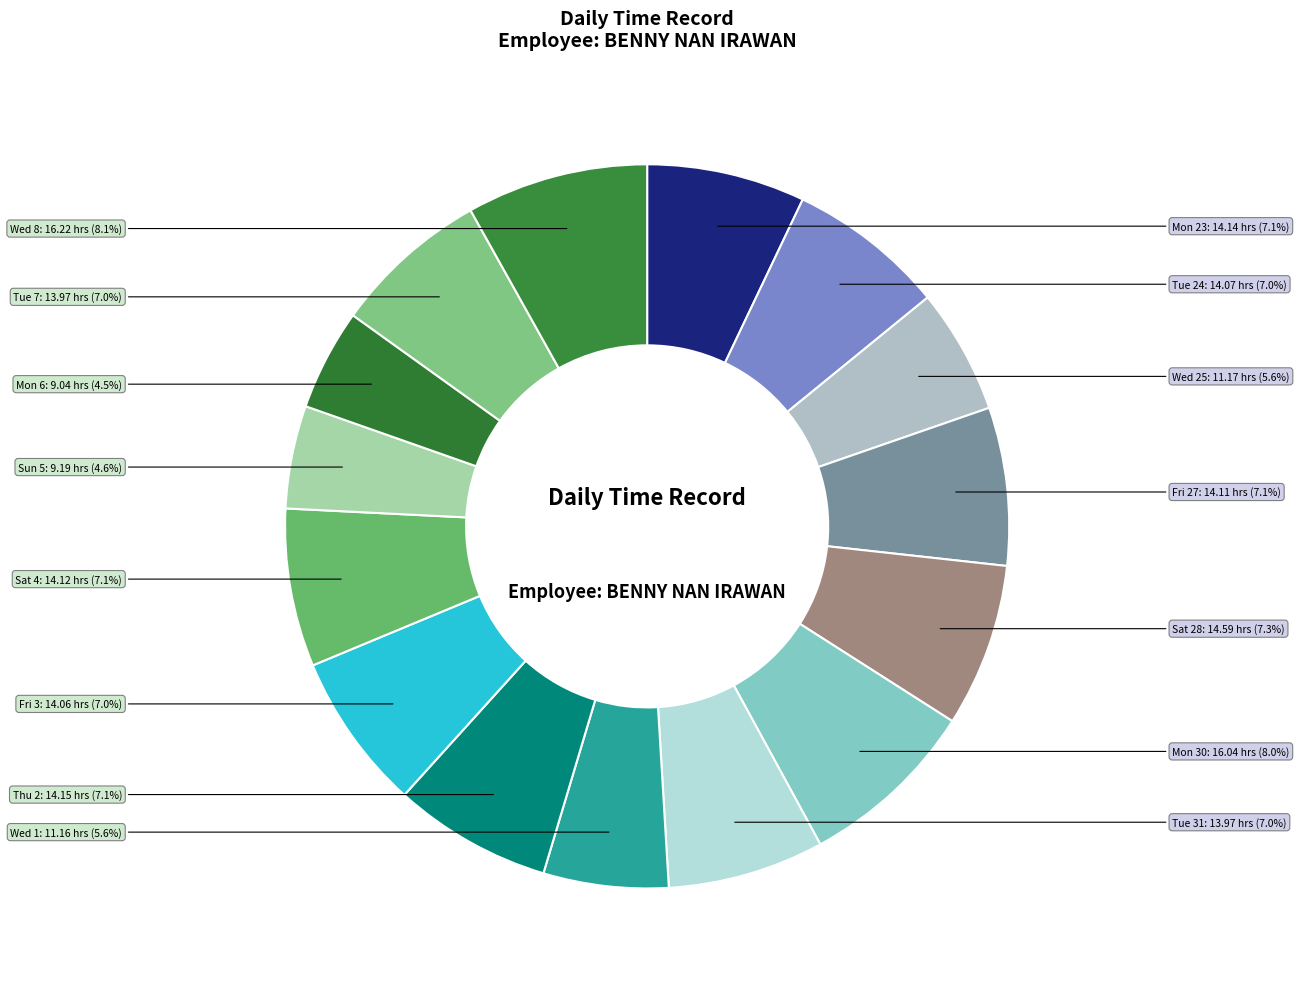

To the nearest percent, what is the combined percentage of Sun 5 and Sat 4?

12%